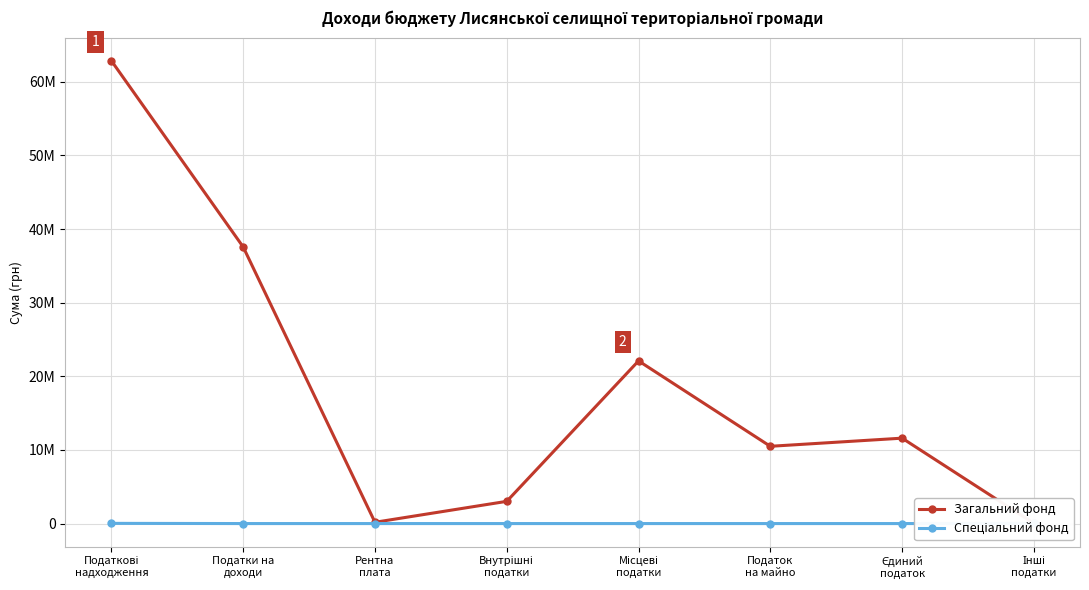

Reading left to right, what are all the values shown in this chart?

Загальний фонд: Податкові
надходження=62841149	Податки на
доходи=37561473	Рентна
плата=173092	Внутрішні
податки=3017146	Місцеві
податки=22089438	Податок
на майно=10492026	Єдиний
податок=11597412	Інші
податки=26110
Спеціальний фонд: Податкові
надходження=26110	Податки на
доходи=0	Рентна
плата=0	Внутрішні
податки=0	Місцеві
податки=0	Податок
на майно=0	Єдиний
податок=0	Інші
податки=26110